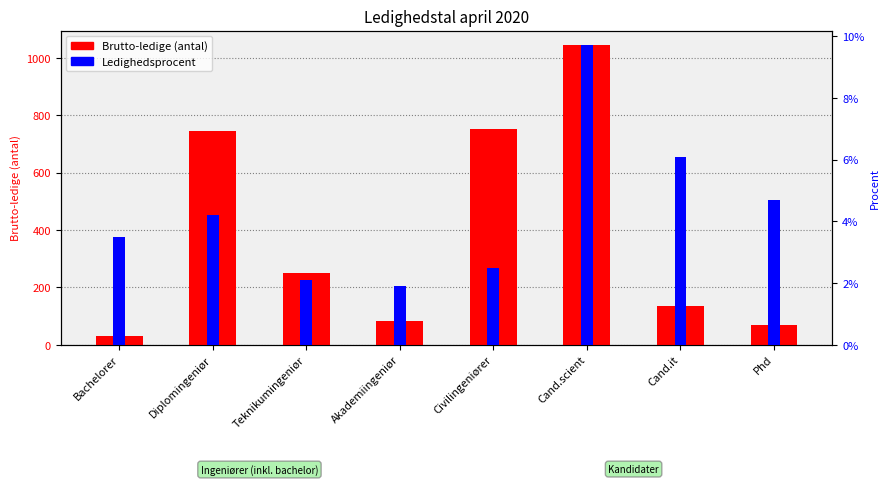

What is the difference between the Procent (ledighedsprocent) values at Teknikumingeniør and Cand.scient?

0.1